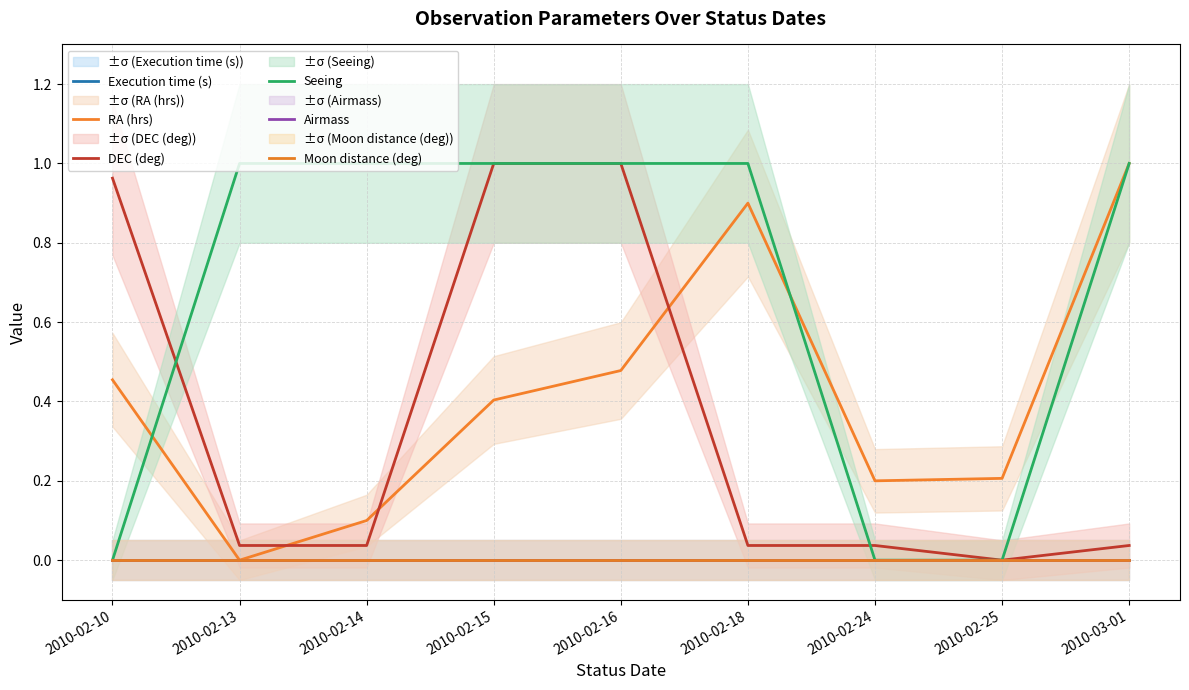

True or false: Airmass and DEC (deg) intersect in this chart.

False